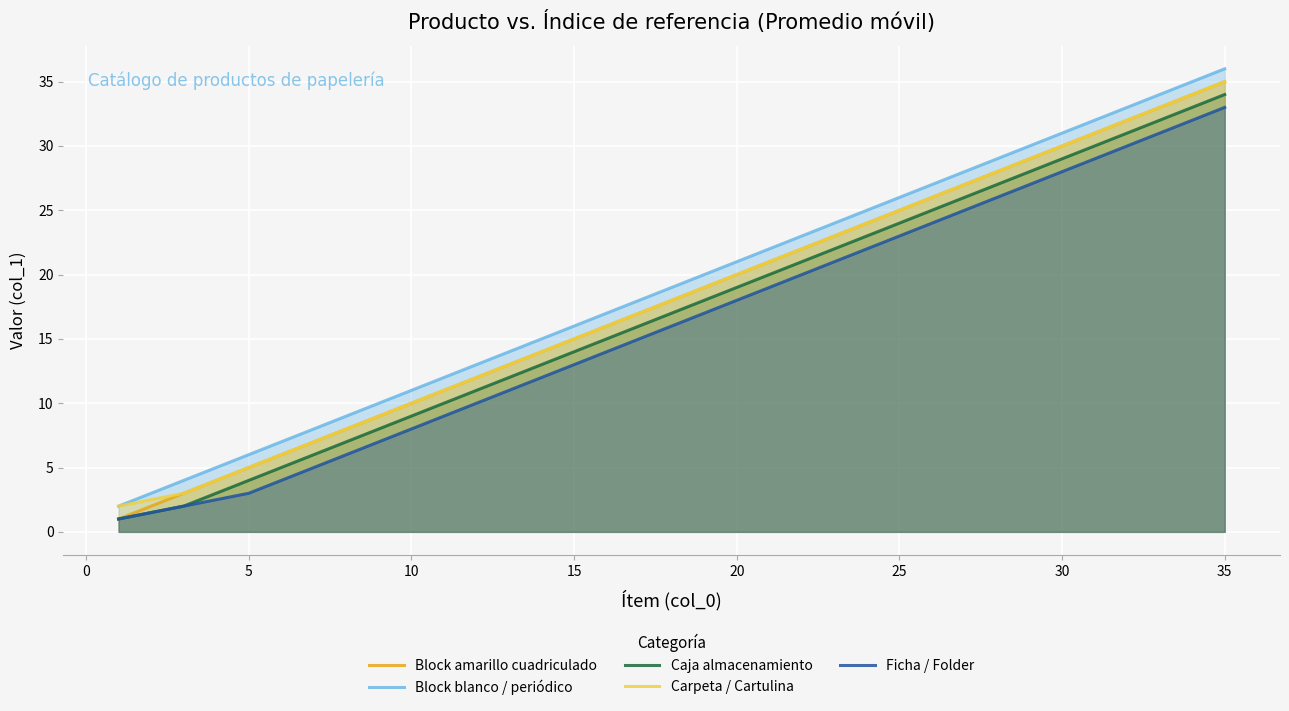

At which category is the sum across all series the highest?

35